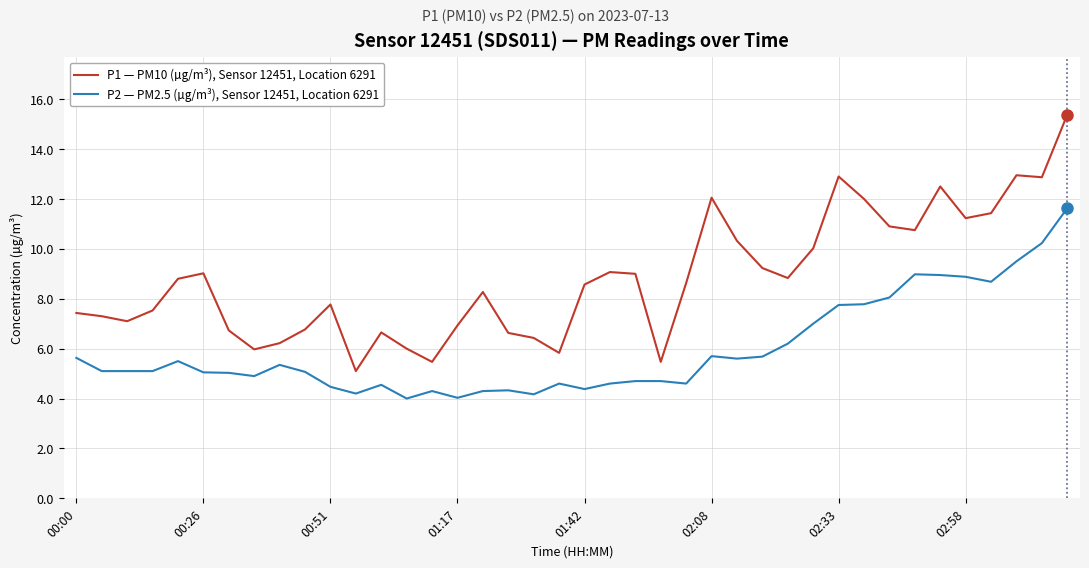

What is the minimum value shown in the chart?

4.0